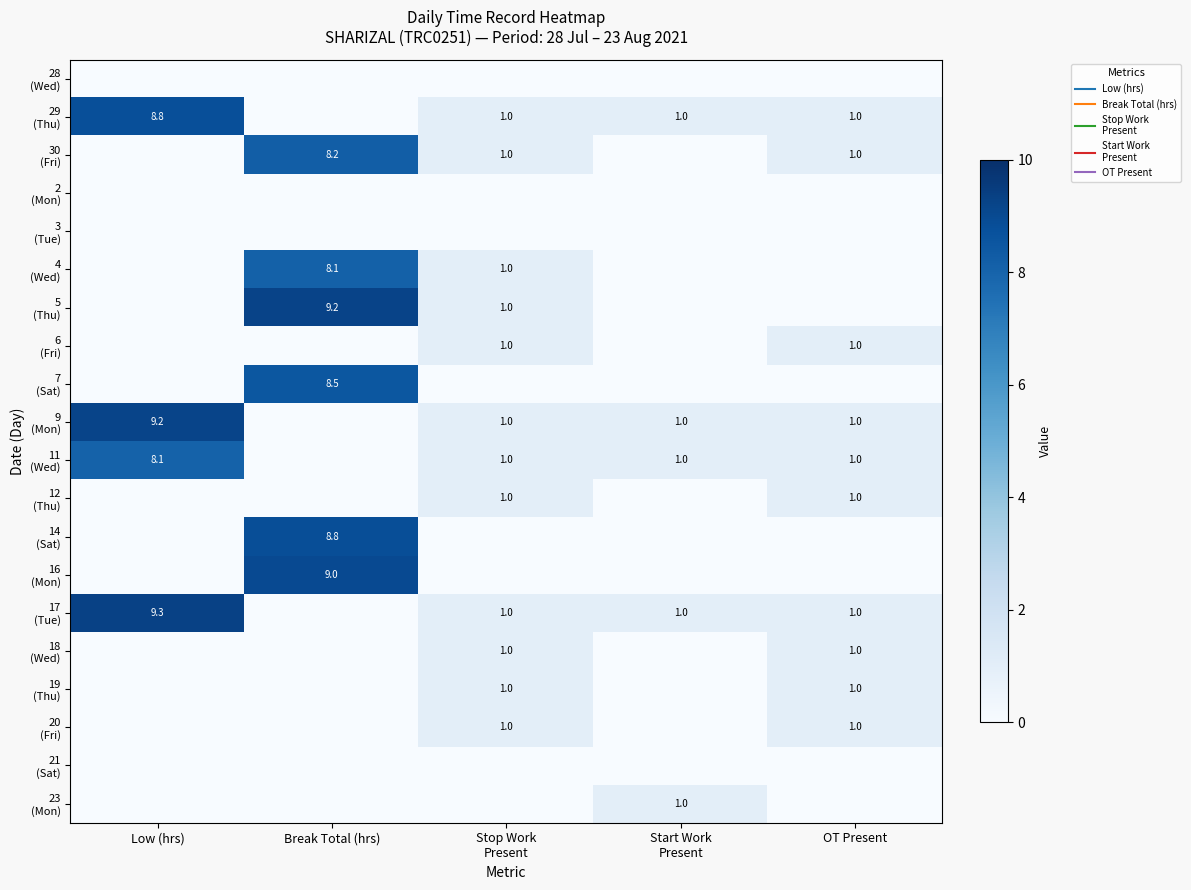

How many data points in 4 (Wed) are above 0?

2